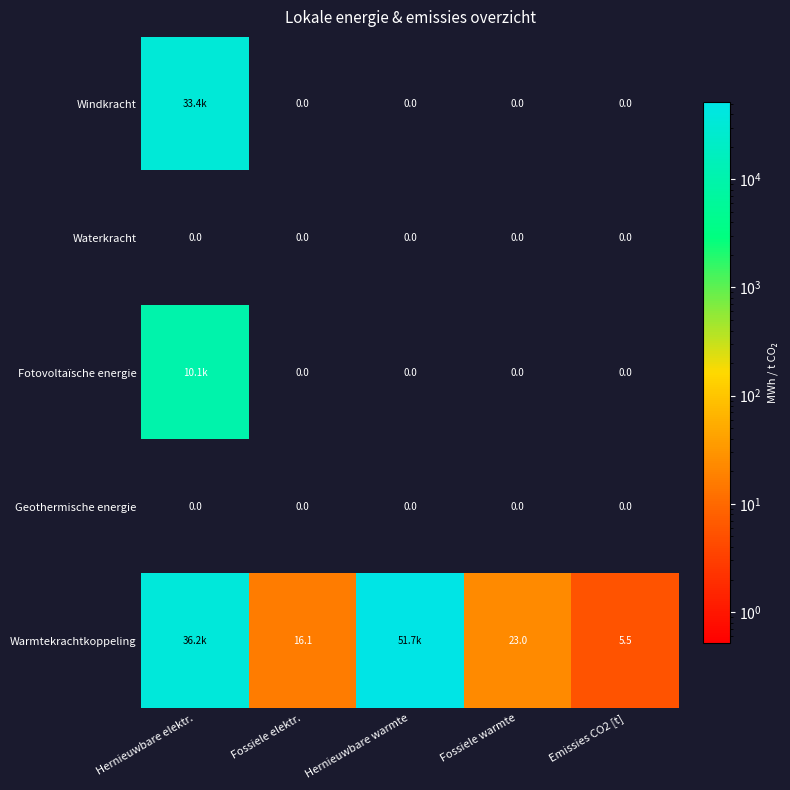

What is the difference between the Windkracht values at Hernieuwbare elektr. and Emissies CO2 [t]?

33365.6